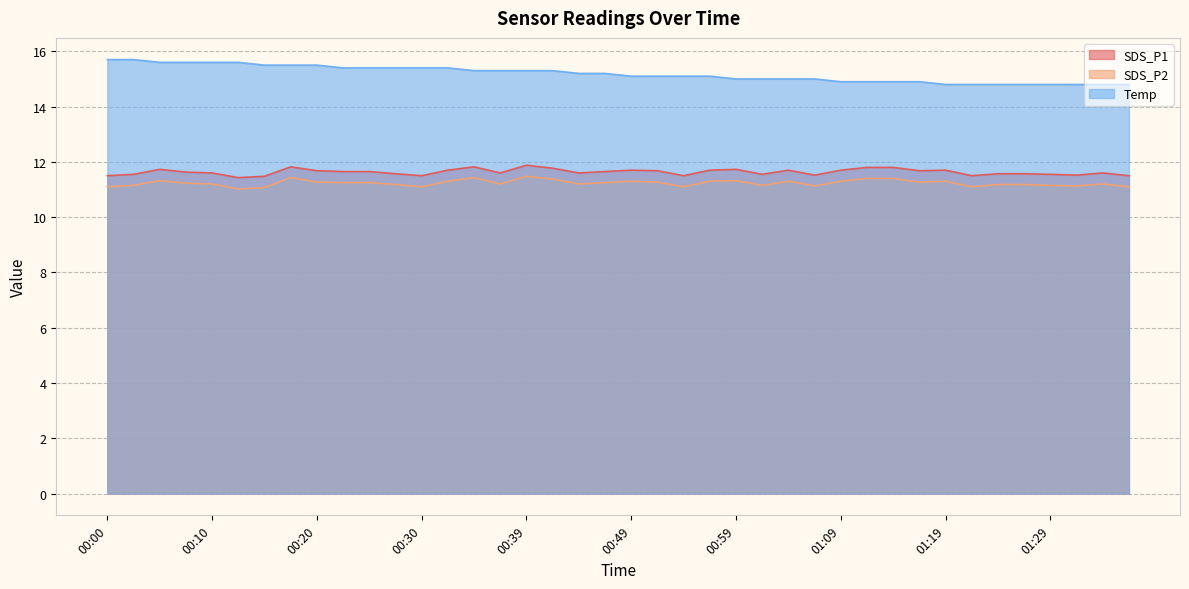

Does the chart display data point markers on the line(s)?

No